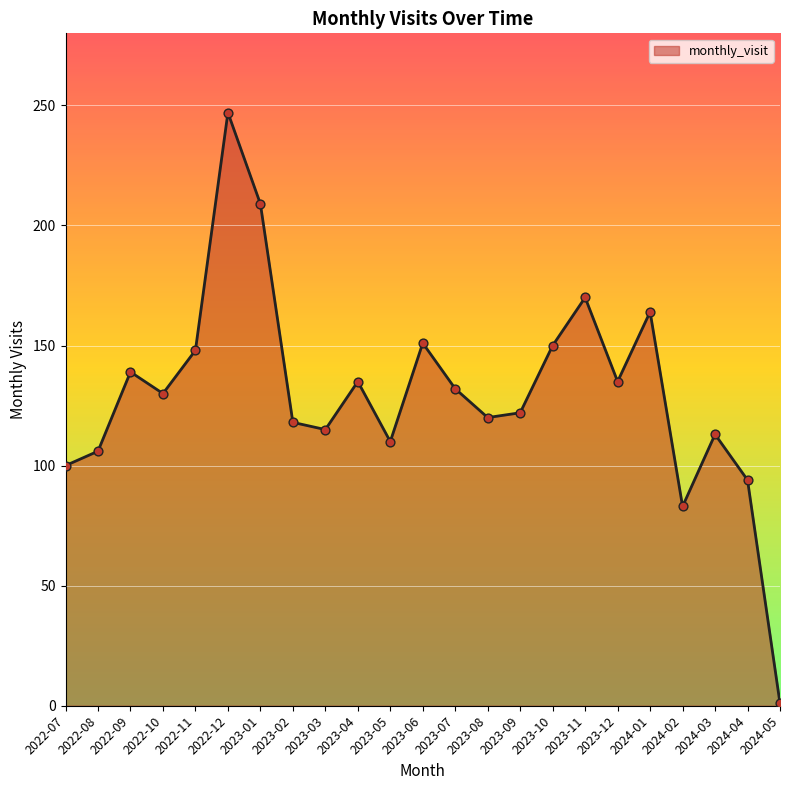

What is the change in value from 2022-12 to 2024-04?

-153